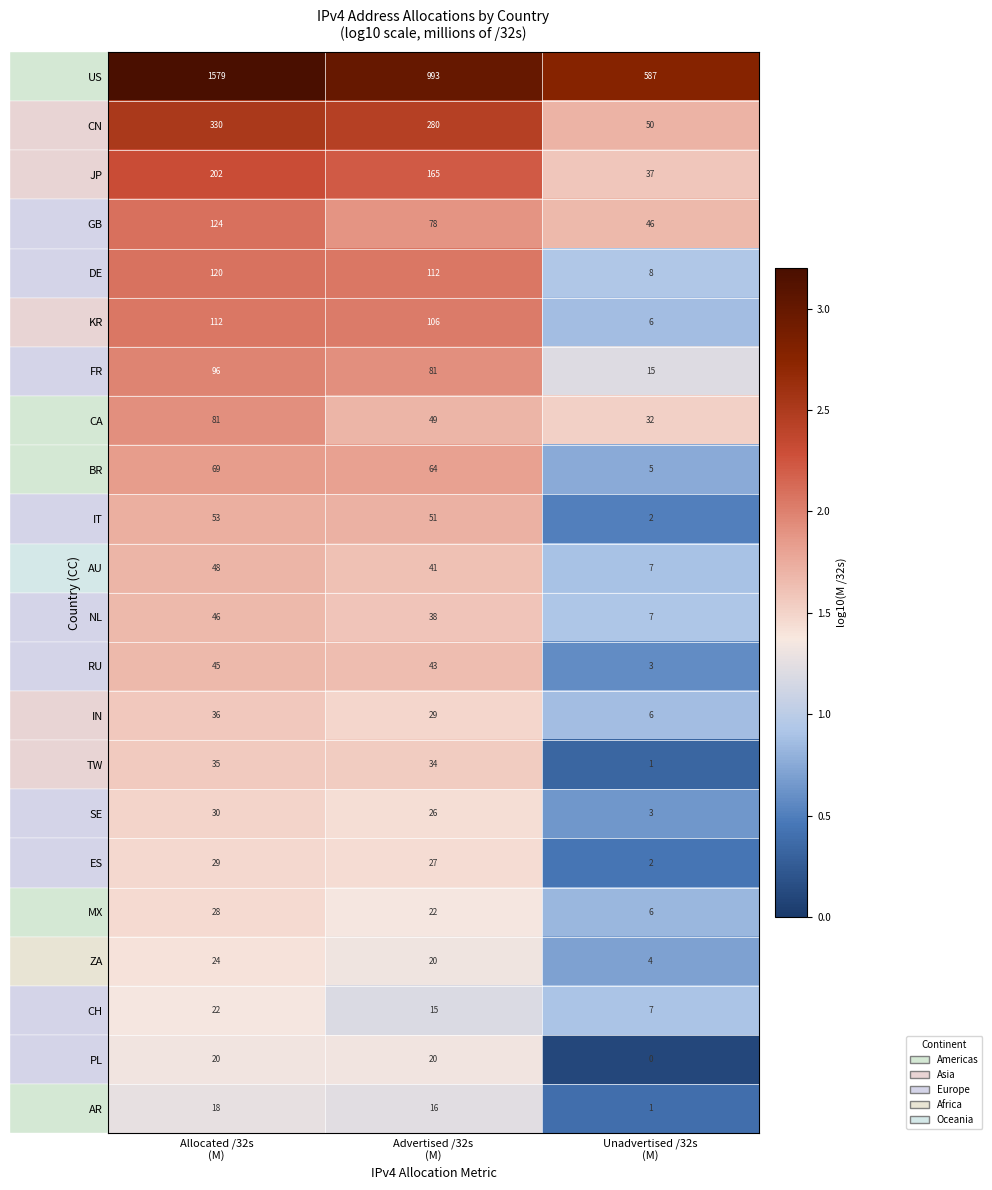

Which series has the largest range (max minus min)?

US